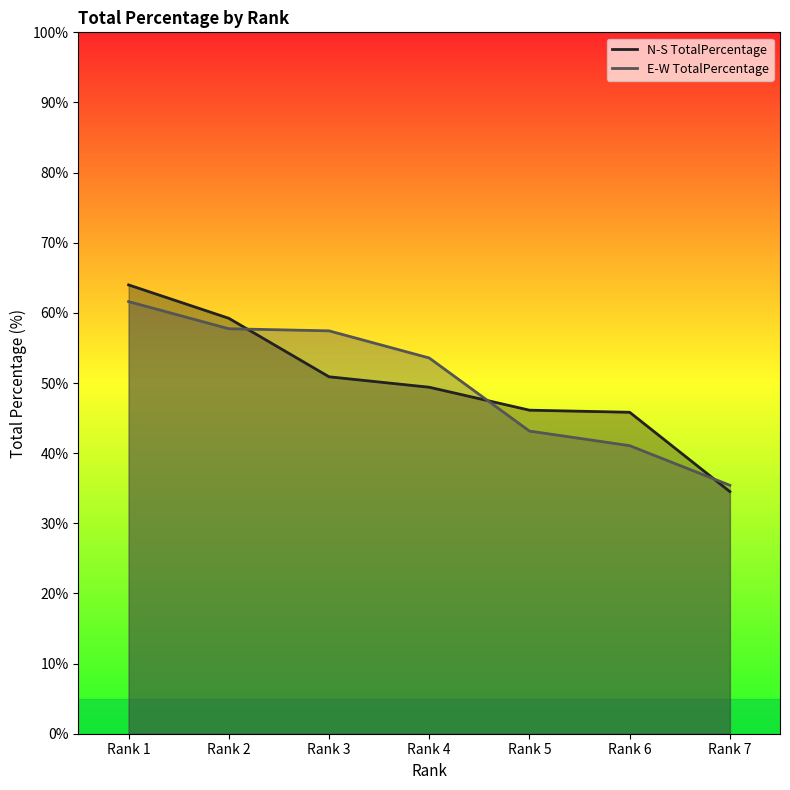

True or false: E-W TotalPercentage has more than 2 interior local peaks.

False